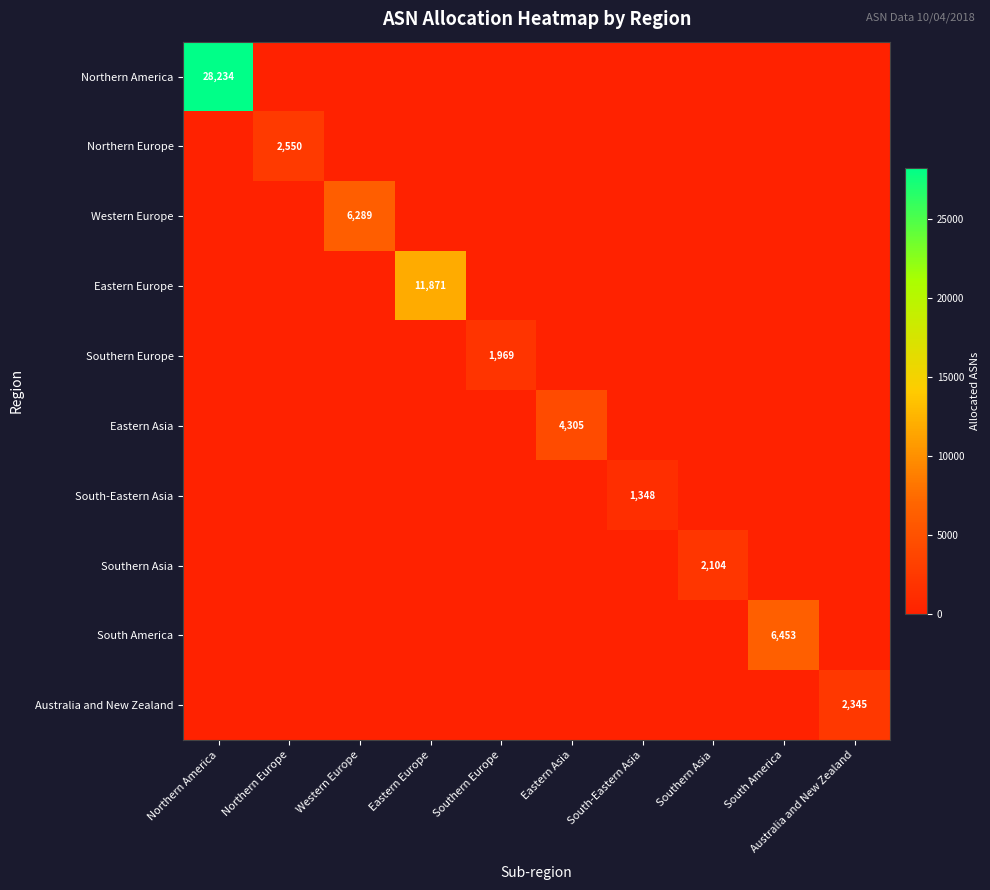

The value of South-Eastern Asia at Western Europe is 655. True or false?

False